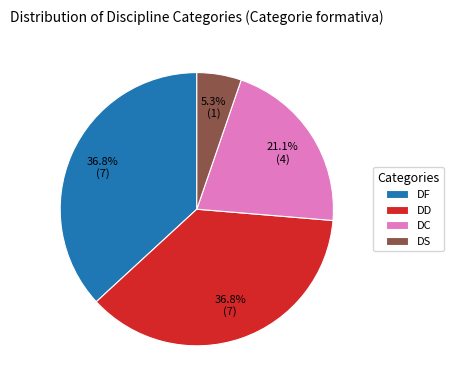

Which has a higher value, DS or DF?

DF